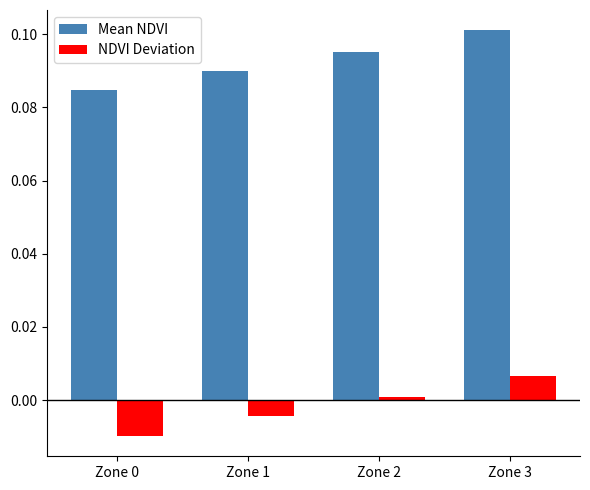

List the series in order of their peak value, highest first.

Mean NDVI, NDVI Deviation